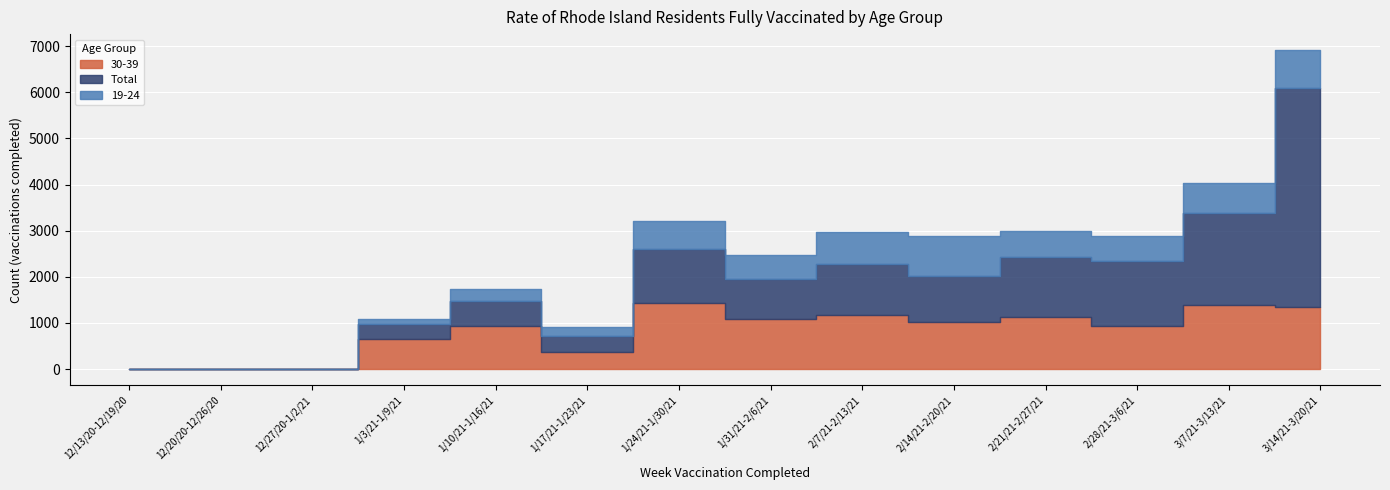

Which series has the largest range (max minus min)?

Total